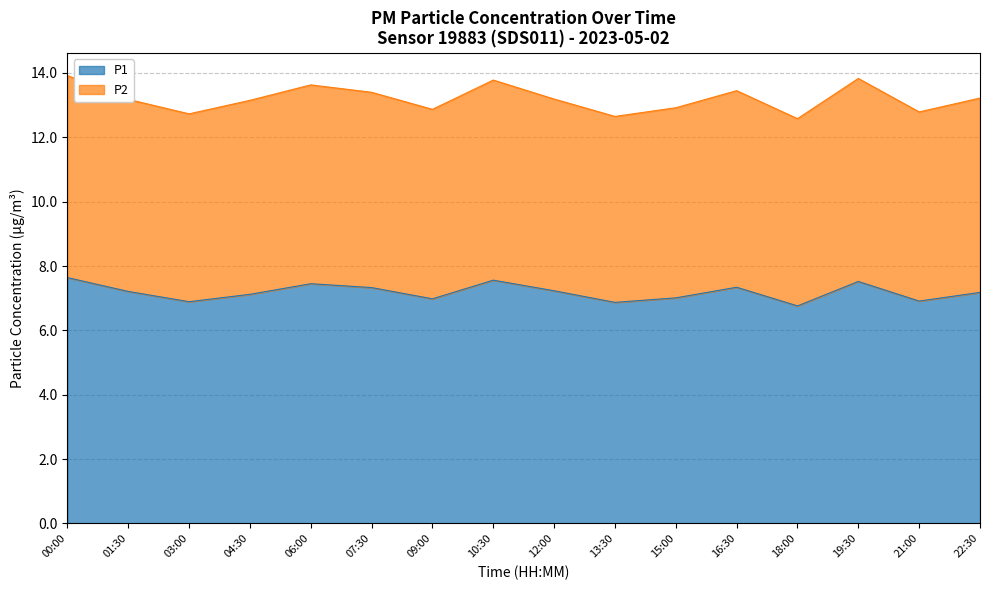

Rank the categories by P1 value from highest to lowest.

00:00, 10:30, 19:30, 06:00, 16:30, 07:30, 12:00, 01:30, 22:30, 04:30, 15:00, 09:00, 21:00, 03:00, 13:30, 18:00